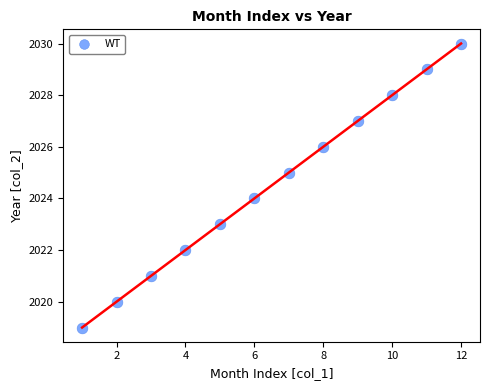

What is the range of Y values (max minus min)?

11